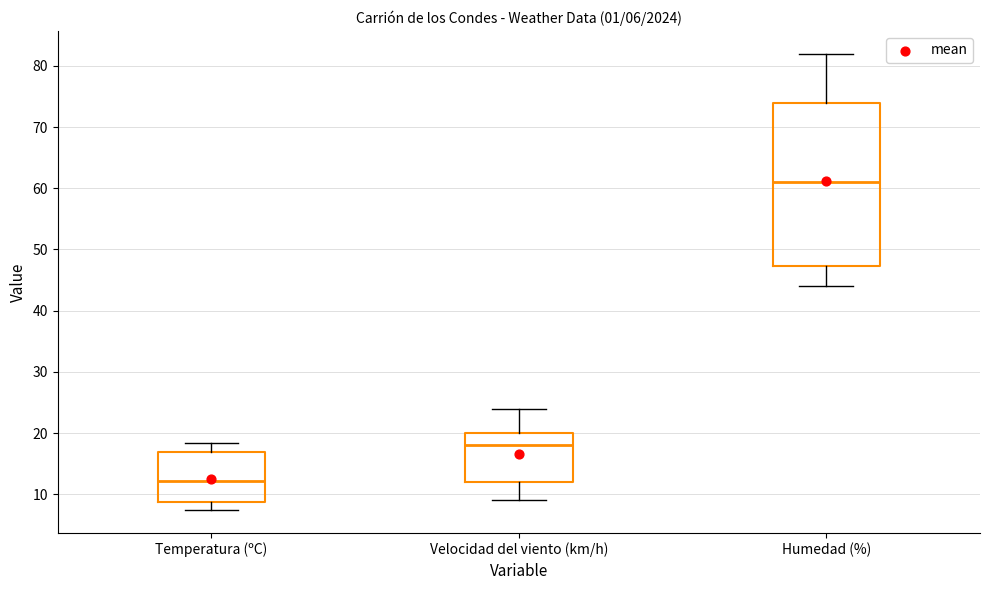

Which box has the highest median line?

Humedad (%)